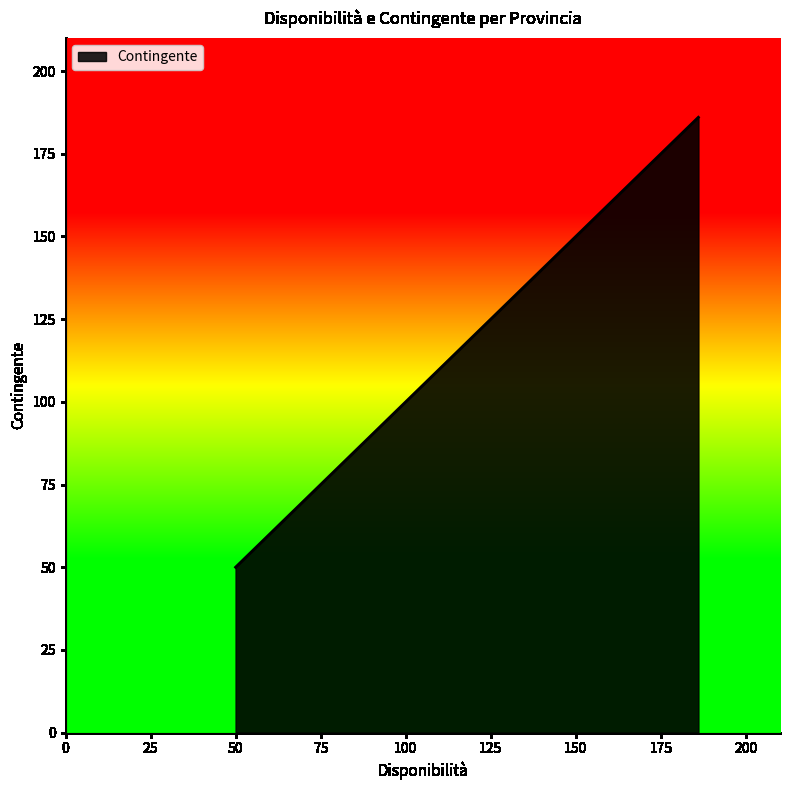

What is the smallest value displayed?

50